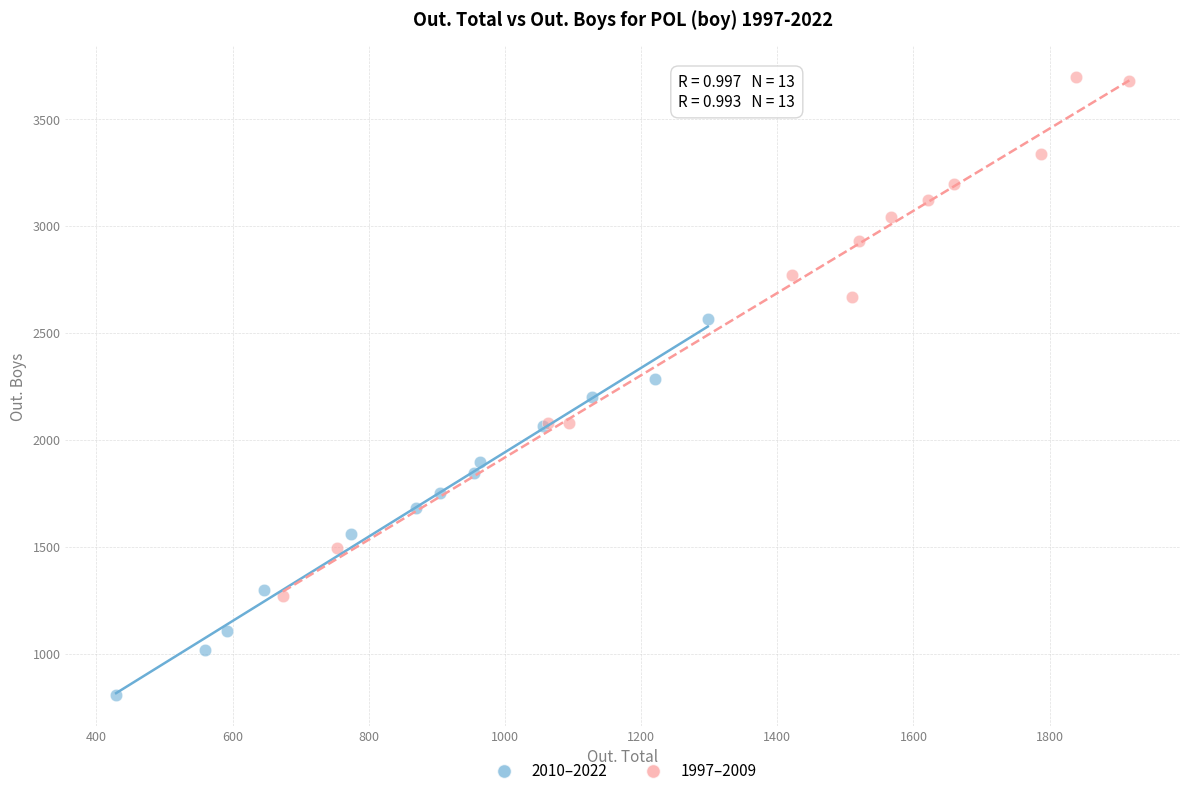

Which series contains the lowest Y value?

2010–2022